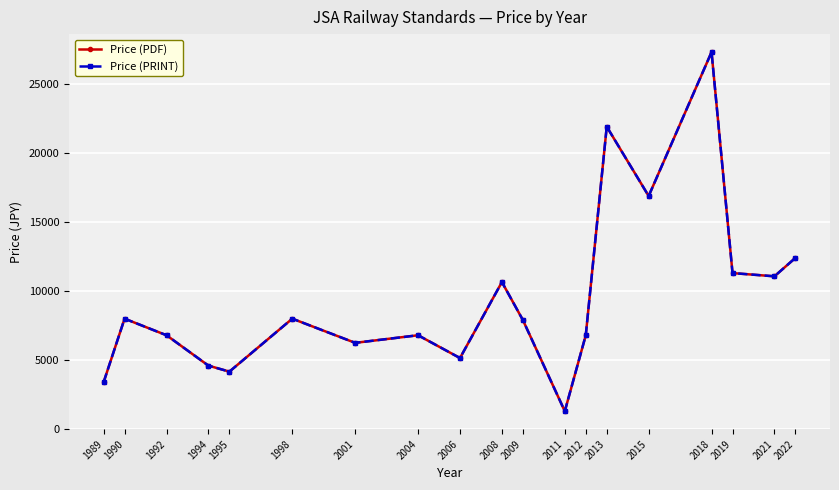

List the series in order of their peak value, highest first.

Price (PDF), Price (PRINT)